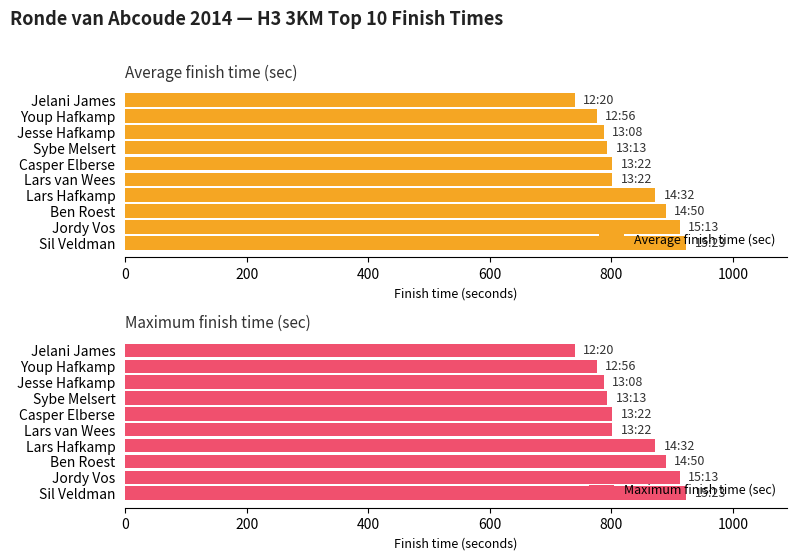

What is the lowest value of the Average finish time (sec) series?

740